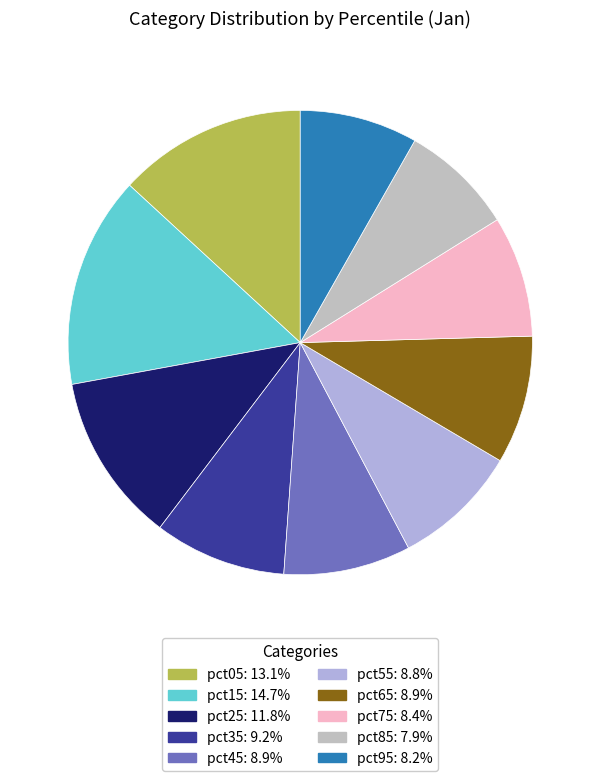

Is it true that pct65 is 9% of the pie?

True